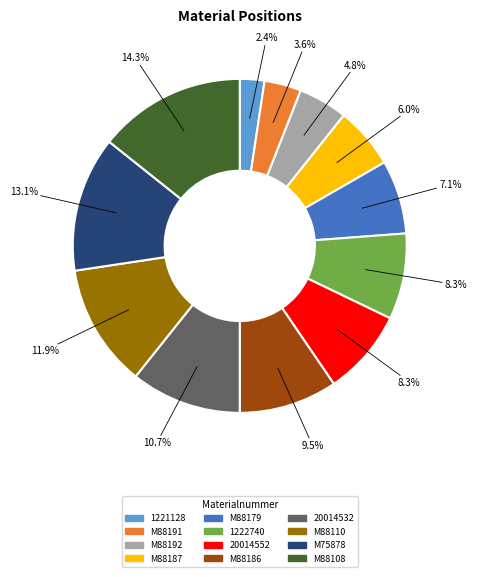

To the nearest percent, what percentage of the pie is M88179?

7%